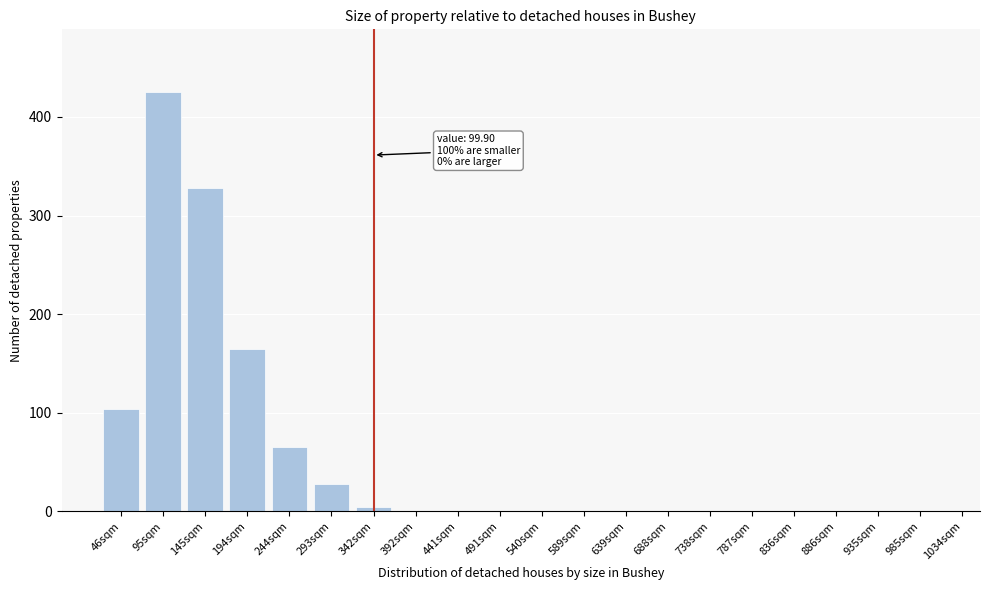

Reading right to left, extract all data points from this chart.

985sqm=0	935sqm=0	886sqm=0	836sqm=0	787sqm=0	738sqm=0	688sqm=0	639sqm=0	589sqm=0	540sqm=0	491sqm=0	441sqm=0	392sqm=0	342sqm=4	293sqm=28	244sqm=65	194sqm=165	145sqm=328	95sqm=425	46sqm=104